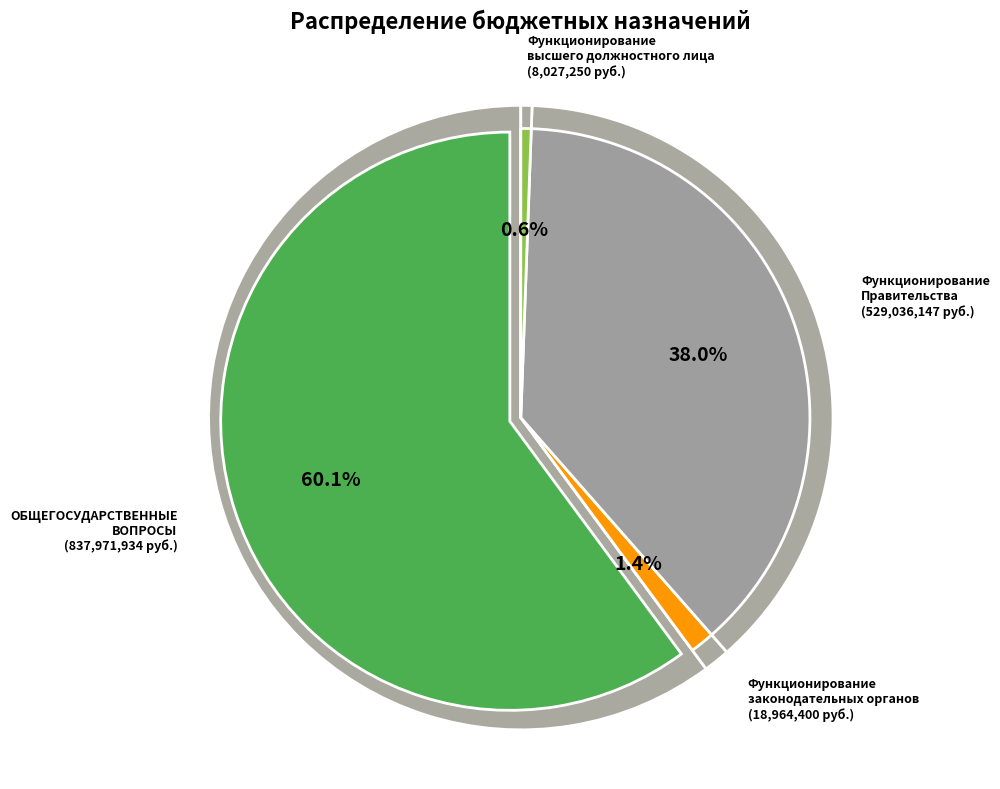

To the nearest percent, what is the difference between the largest and smallest slice percentages?

60%